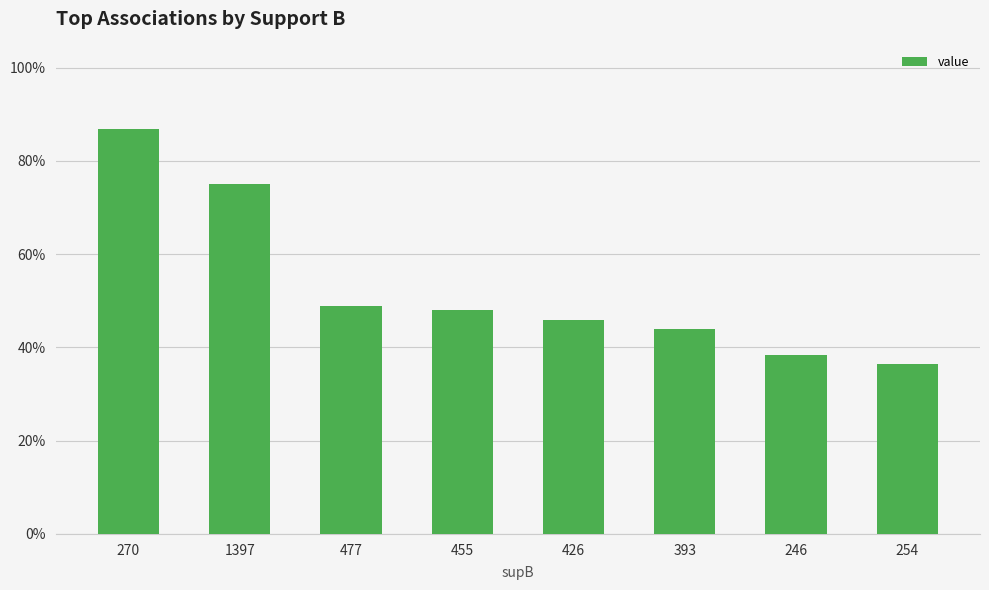

What is the difference between the maximum and minimum values?

0.5